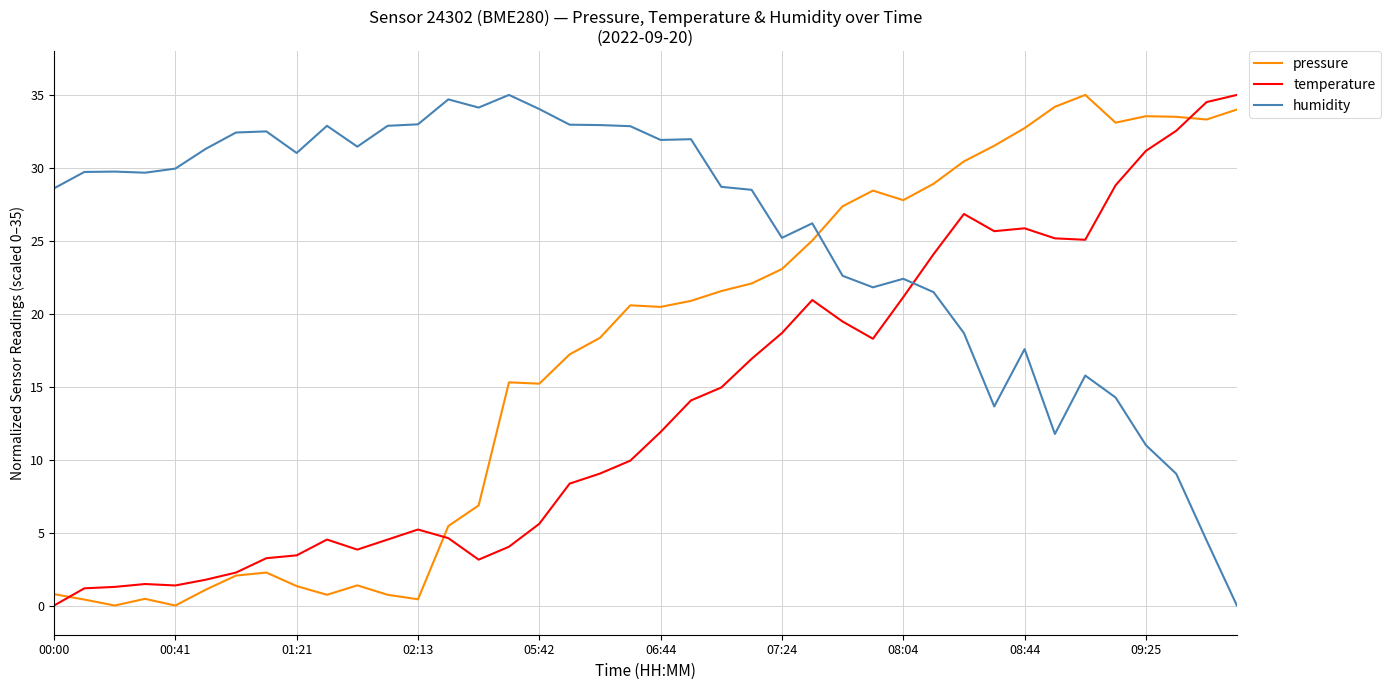

Rank the series by their average value, from highest to lowest.

humidity, pressure, temperature